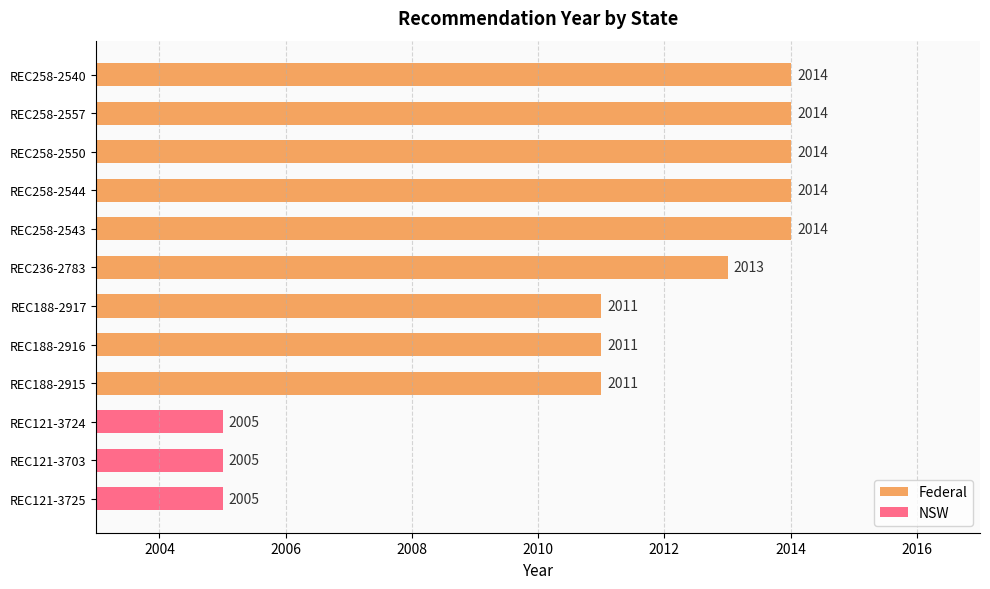

Where is the data nearest to the value 2012?

REC236-2783